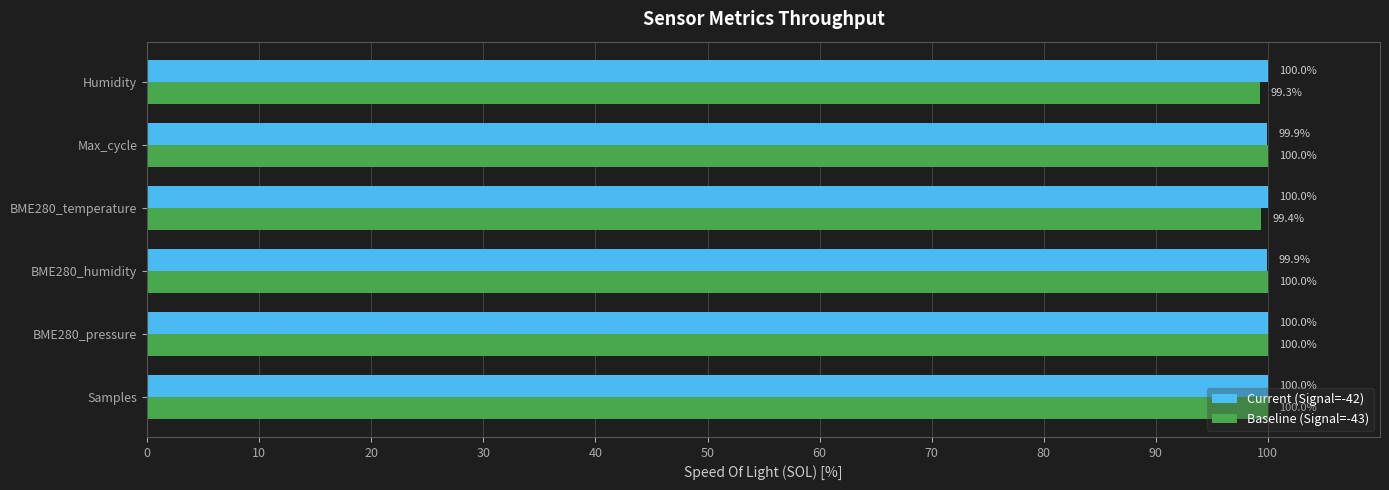

Rank the series by their average value, from highest to lowest.

Current (Signal=-42), Baseline (Signal=-43)